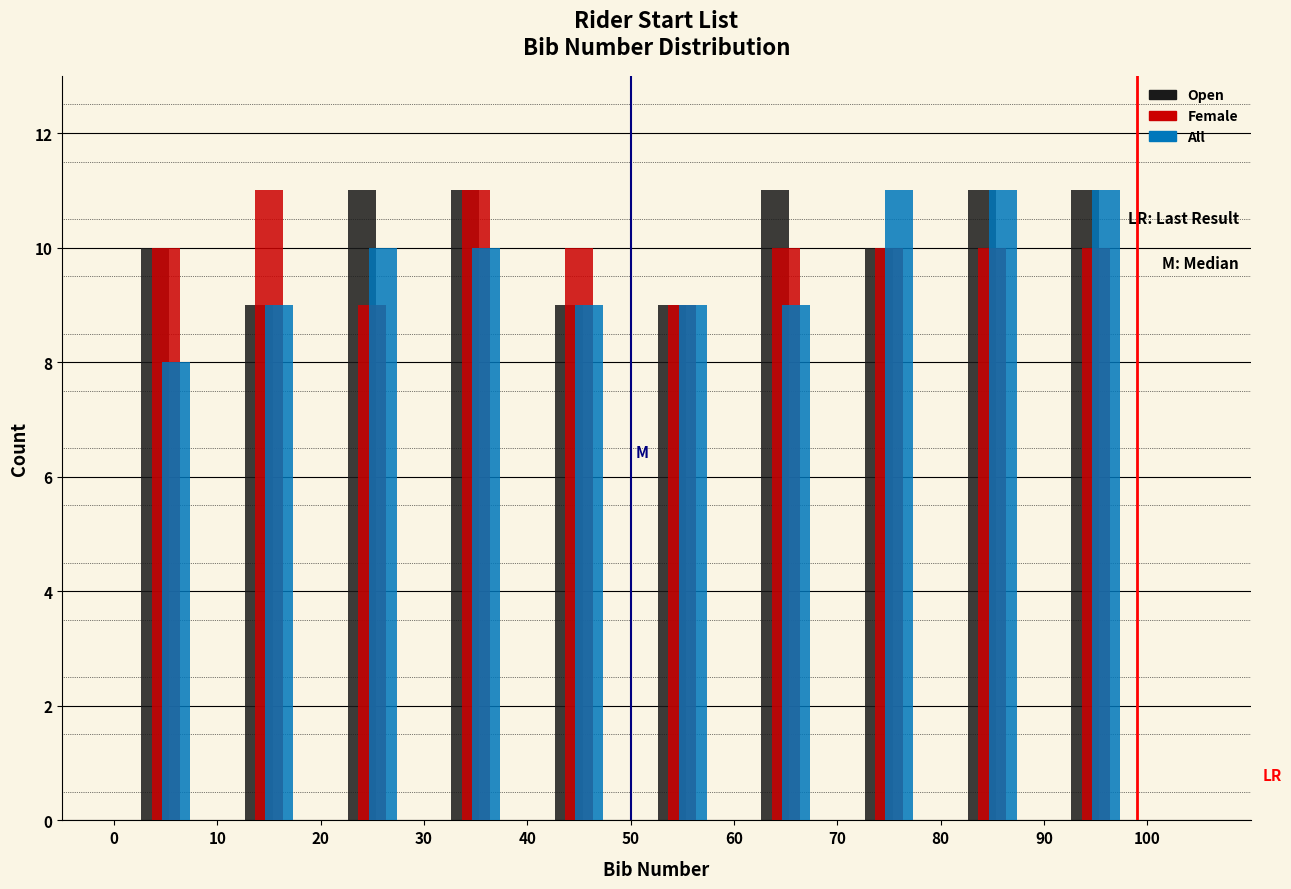

Reading left to right, list every range on the x-axis with the height of the bar of each series over it. The values are not printed on the chart, so give them approximately, as read against the axis.

0 to 10: Open=10	Female=10	All=8
10 to 20: Open=9	Female=11	All=9
20 to 30: Open=11	Female=9	All=10
30 to 40: Open=11	Female=11	All=10
40 to 50: Open=9	Female=10	All=9
50 to 60: Open=9	Female=9	All=9
60 to 70: Open=11	Female=10	All=9
70 to 80: Open=10	Female=10	All=11
80 to 90: Open=11	Female=10	All=11
90 to 100: Open=11	Female=10	All=11